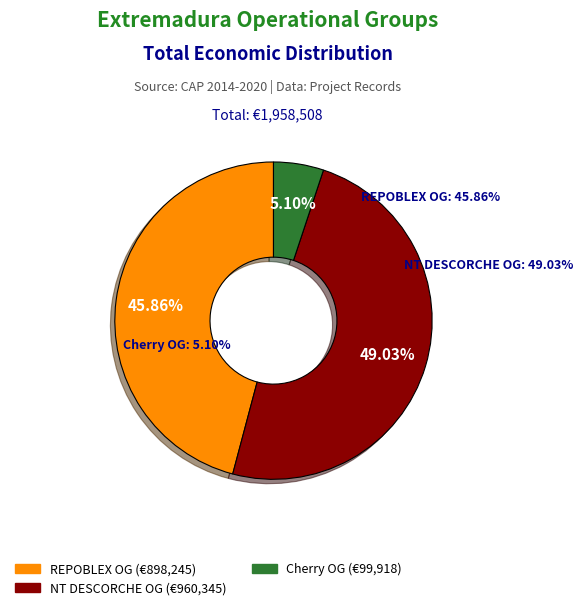

Count the number of slices in the pie.

3